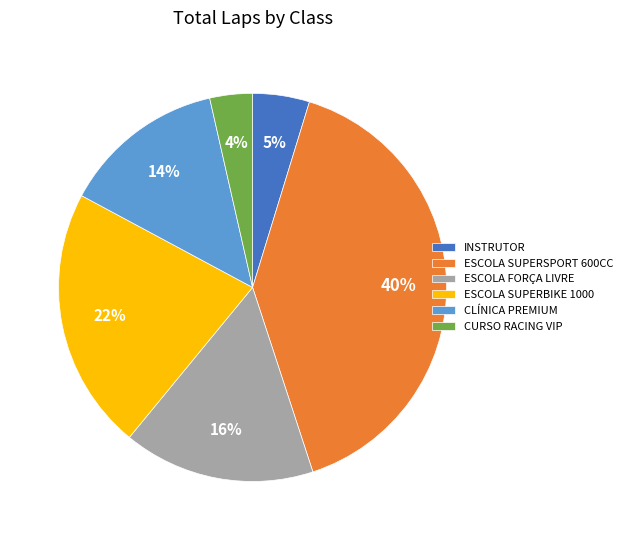

Rank the categories by value from highest to lowest.

ESCOLA SUPERSPORT 600CC, ESCOLA SUPERBIKE 1000, ESCOLA FORÇA LIVRE, CLÍNICA PREMIUM, INSTRUTOR, CURSO RACING VIP